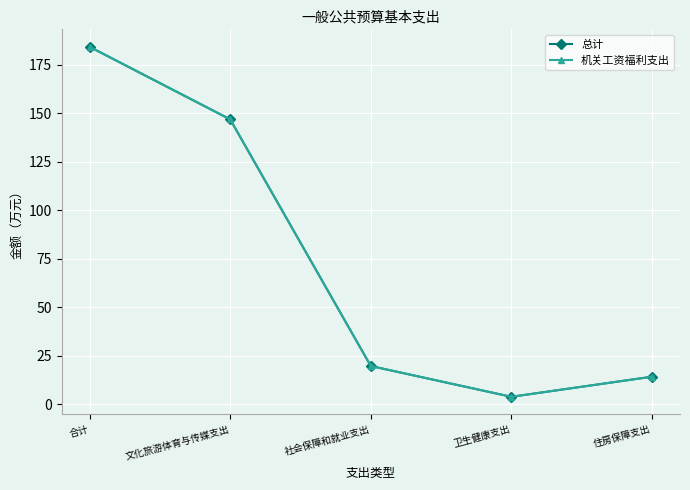

In 机关工资福利支出, how many points are lower than both neighbors (excluding endpoints)?

1